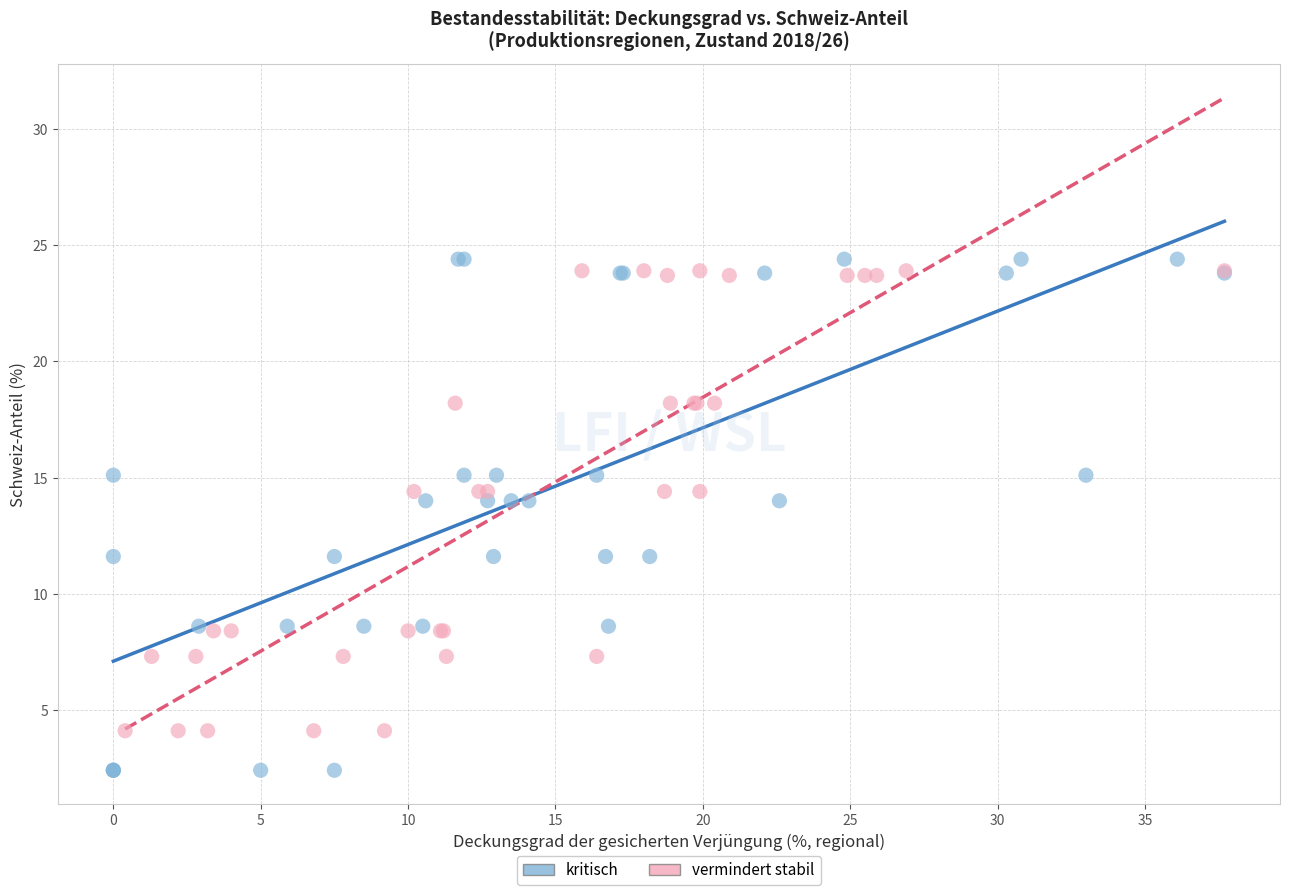

Which series contains the lowest Y value?

kritisch